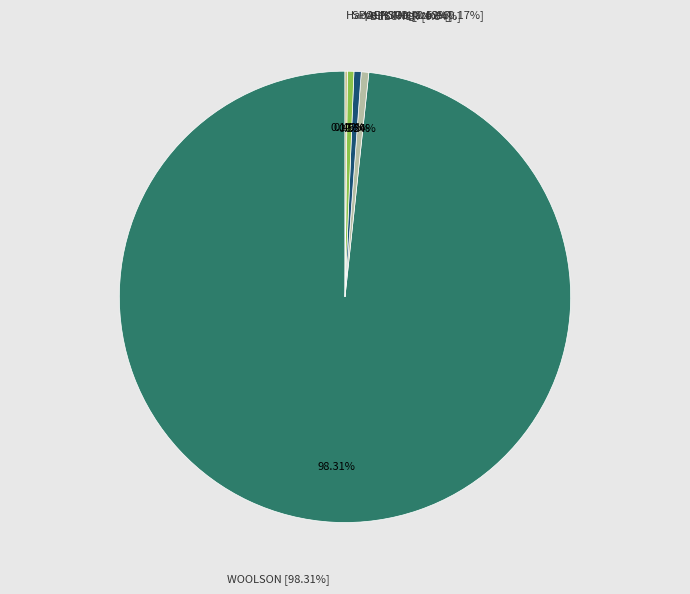

Rank the categories by value from lowest to highest.

Harper's Magazine, SPOFFORD, Mrs. Harriet Prescott, JACKSON, Mrs. Helen Maria Fiske, BEECHER, Miss Catharine Esther, WOOLSON, Abba Goold